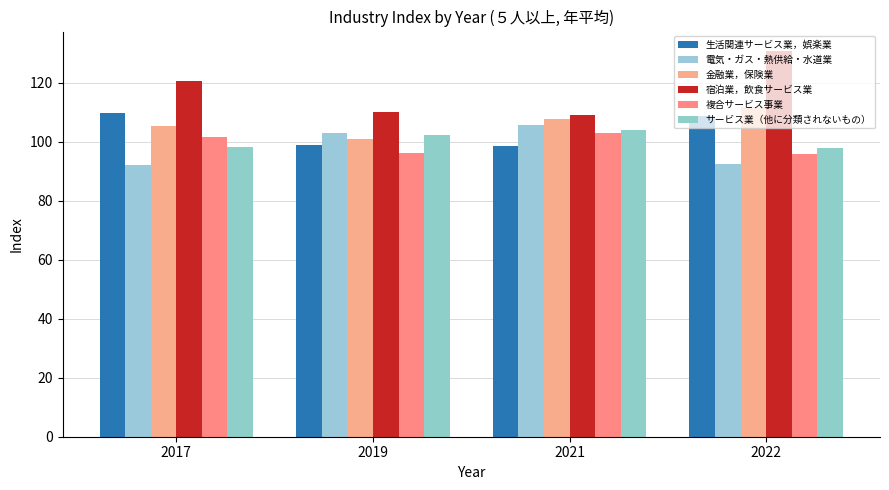

How many bars are there in each group?

6